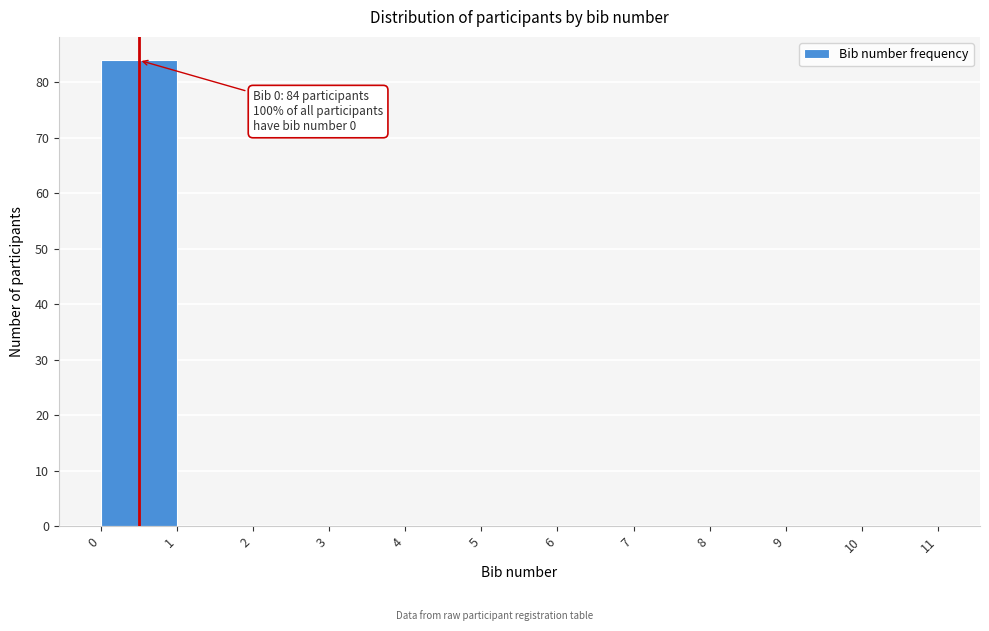

Which range on the x-axis has the tallest bar?

0 to 1